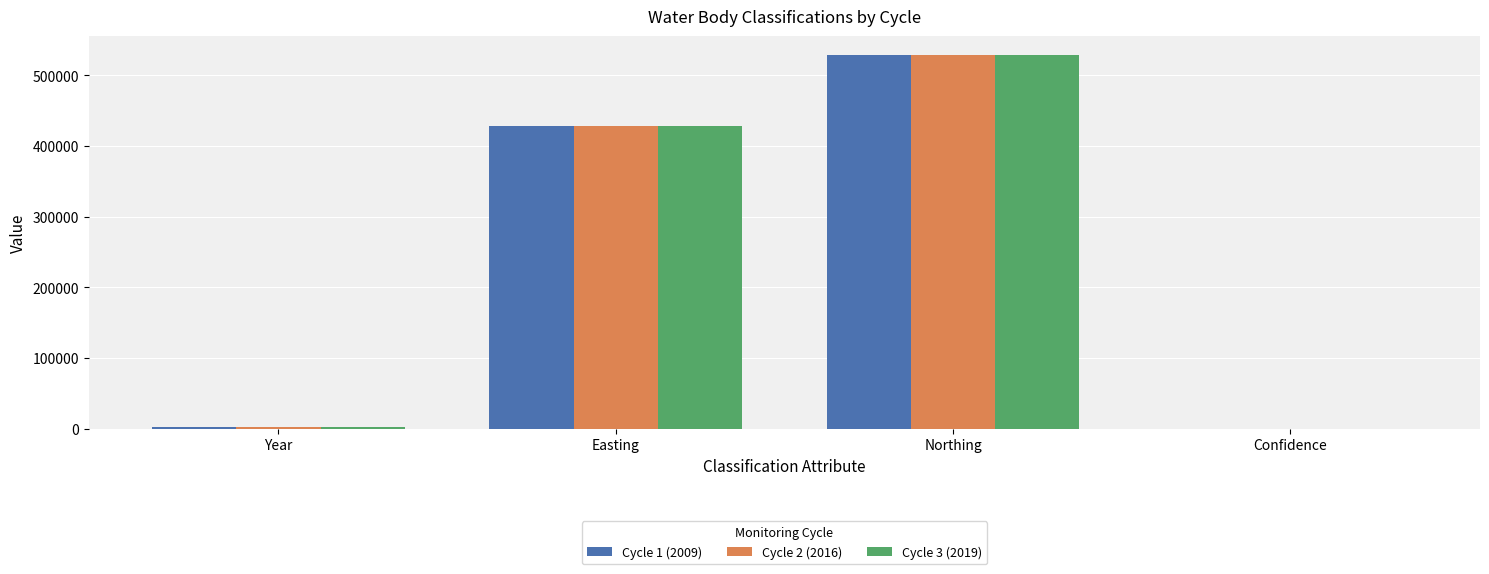

At which category is the sum across all series the highest?

Northing